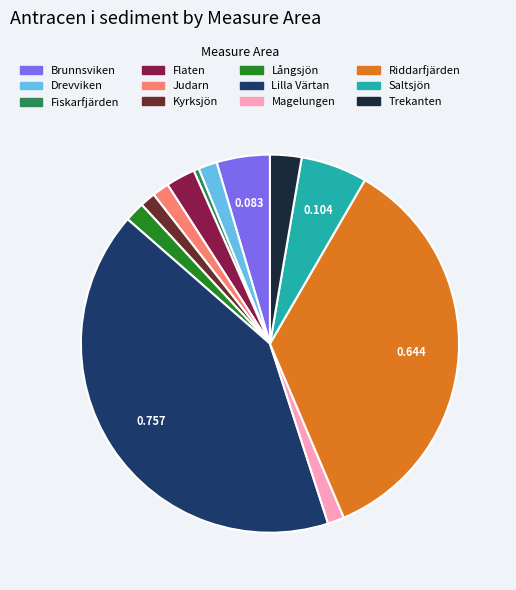

Does any single category account for the majority?

No